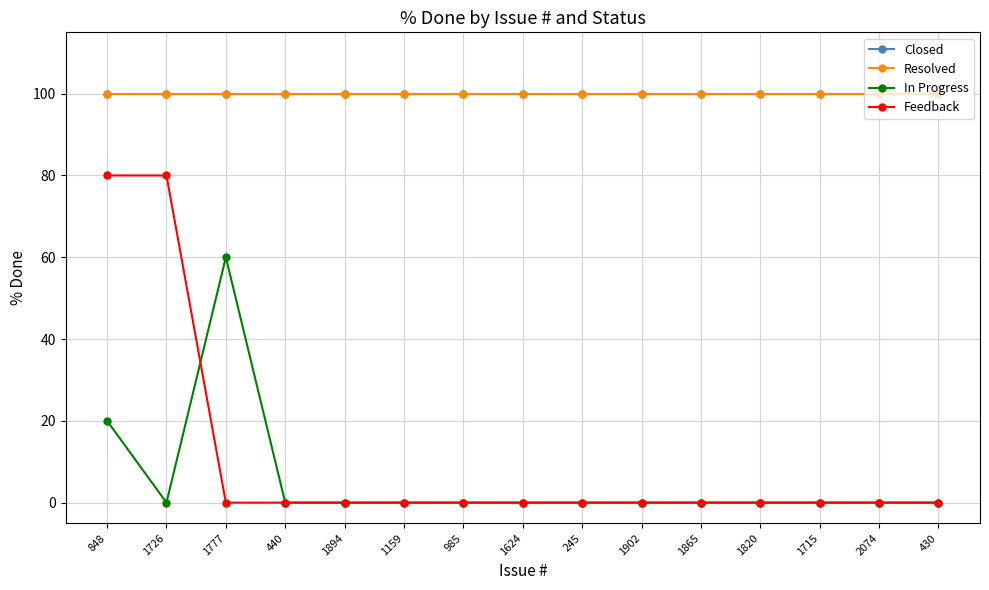

Does the chart have visible grid lines?

Yes